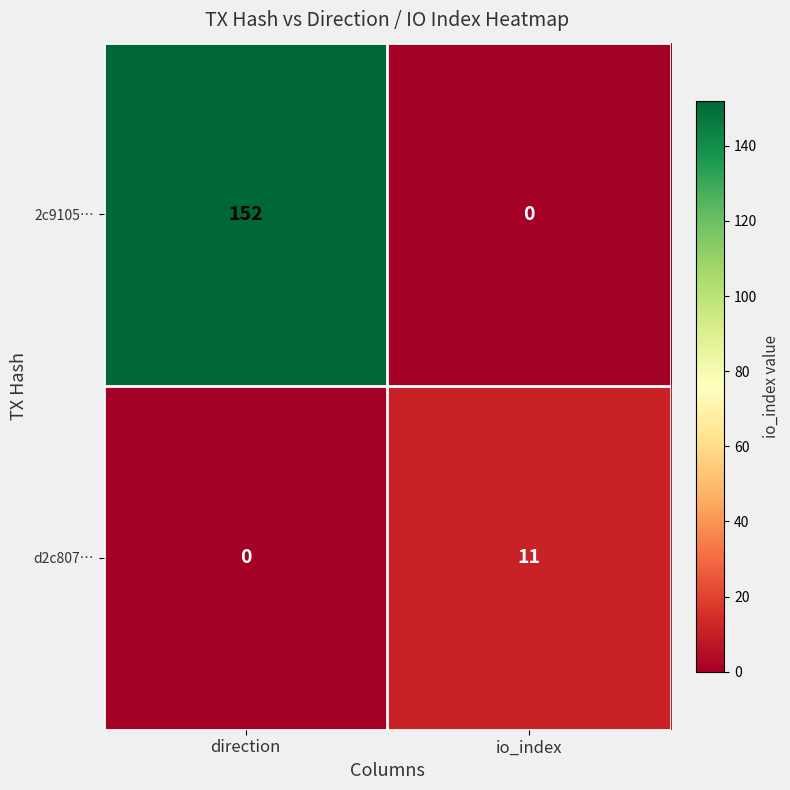

Which series has the widest spread of values?

2c9105…